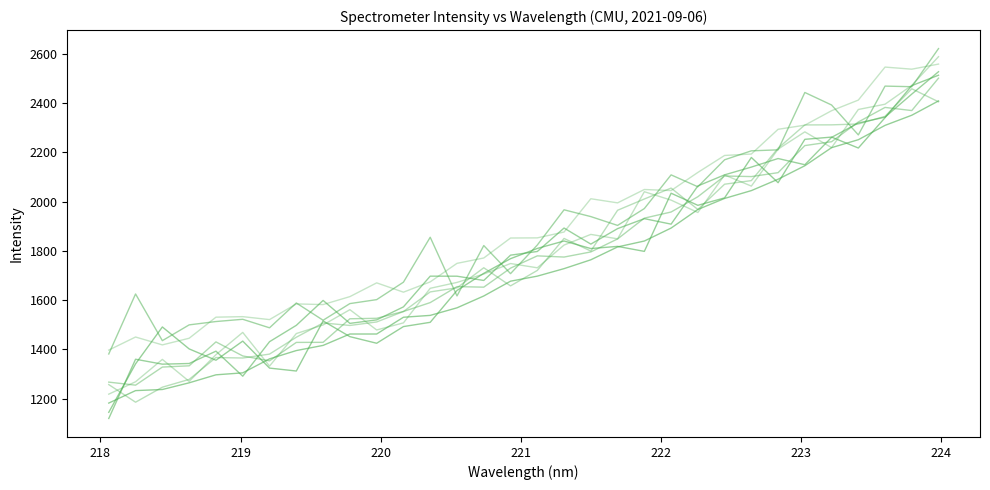

Is this an area chart (filled region under the line)?

No